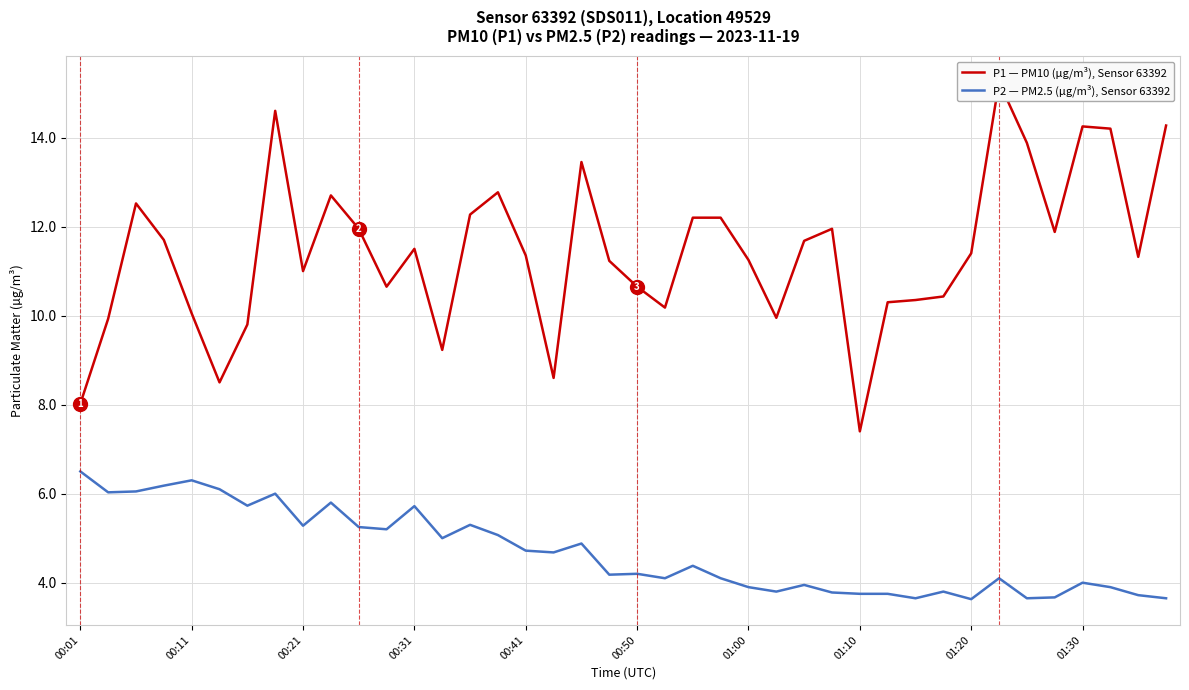

At which label is P2 — PM2.5 (µg/m³), Sensor 63392 closest to 5?

13